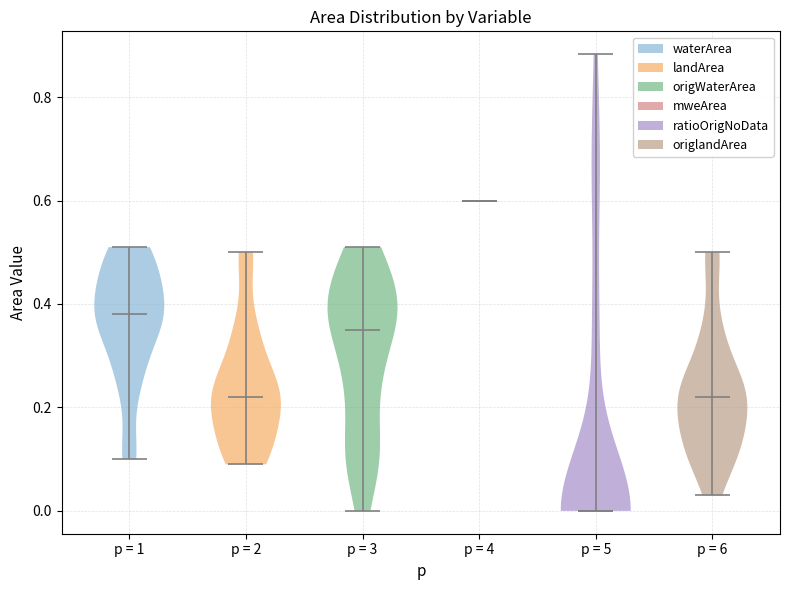

Which violin has the lowest median line?

p = 5